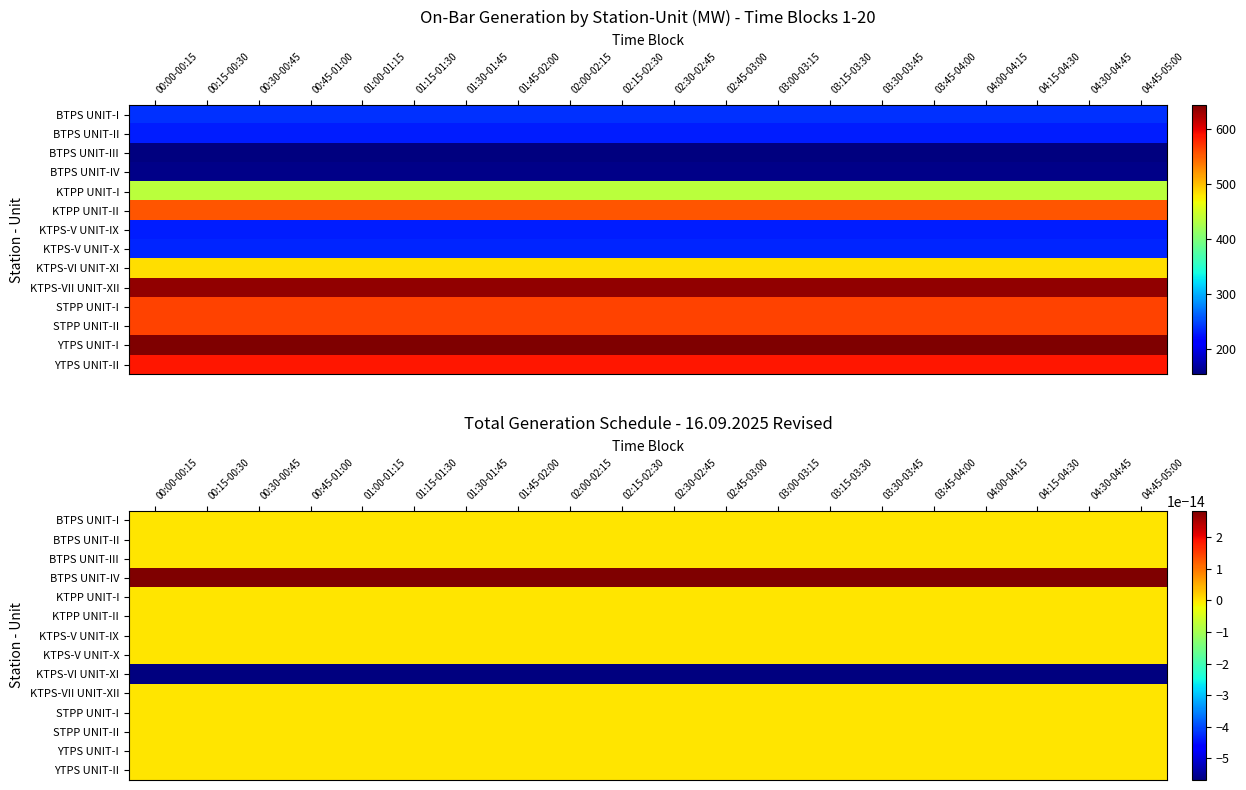

Rank the series by their maximum value, from highest to lowest.

YTPS UNIT-I, KTPS-VII UNIT-XII, YTPS UNIT-II, STPP UNIT-I, STPP UNIT-II, KTPP UNIT-II, KTPS-VI UNIT-XI, KTPP UNIT-I, BTPS UNIT-I, KTPS-V UNIT-X, BTPS UNIT-II, KTPS-V UNIT-IX, BTPS UNIT-IV, BTPS UNIT-III